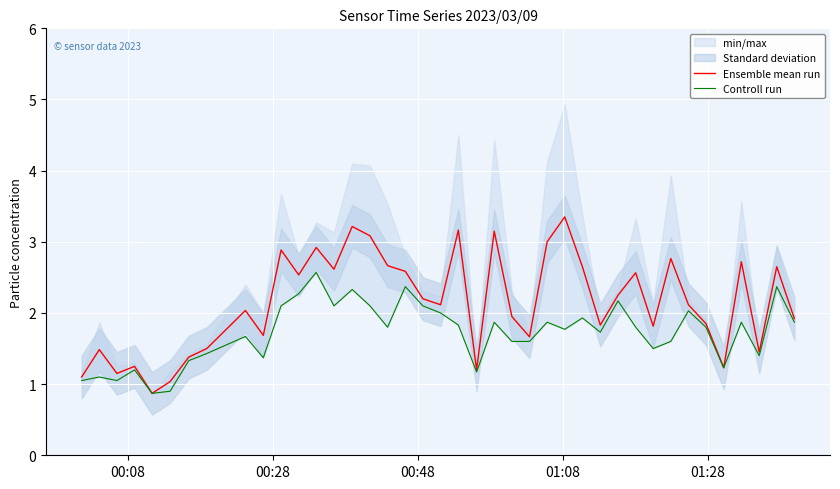

Reading right to left, list all the values displayed in this chart.

Ensemble mean run: 1.9	2.7	1.4	2.7	1.2	1.9	2.1	2.8	1.8	2.6	2.2	1.8	2.6	3.3	3.0	1.7	1.9	3.1	1.2	3.2	2.1	2.2	2.6	2.7	3.1	3.2	2.6	2.9	2.5	2.9	1.7	2.0	1.5	1.4	1.0	0.9	1.2	1.1	1.5	1.1
Controll run: 1.9	2.4	1.4	1.9	1.2	1.8	2.0	1.6	1.5	1.8	2.2	1.7	1.9	1.8	1.9	1.6	1.6	1.9	1.2	1.8	2.0	2.1	2.4	1.8	2.1	2.3	2.1	2.6	2.3	2.1	1.4	1.7	1.4	1.3	0.9	0.9	1.2	1.1	1.1	1.1